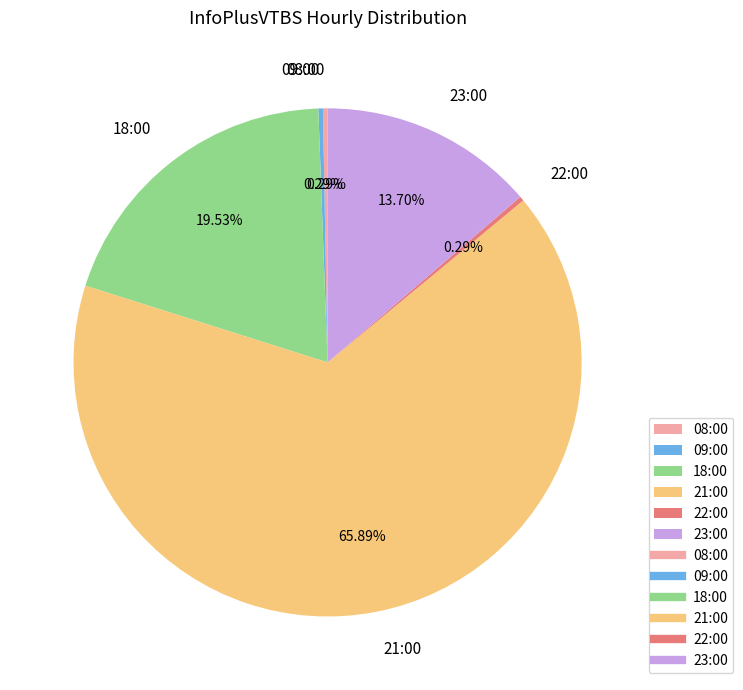

To the nearest percent, what is the average slice percentage?

17%